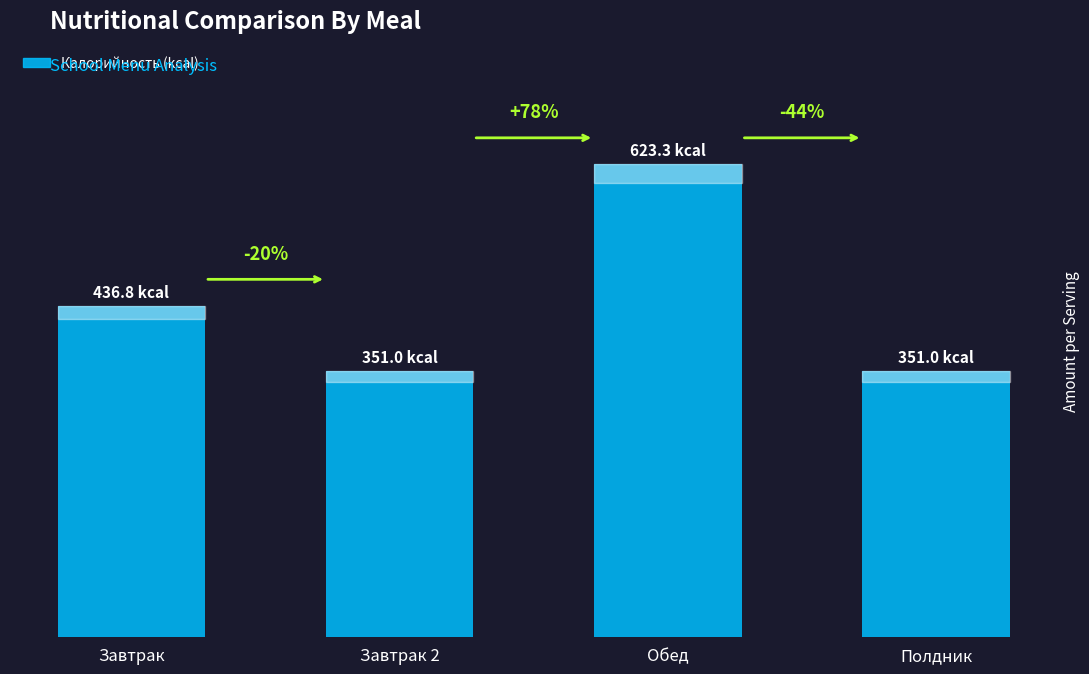

Reading left to right, transcribe all the data shown in this chart.

436.8	351.0	623.3	351.0